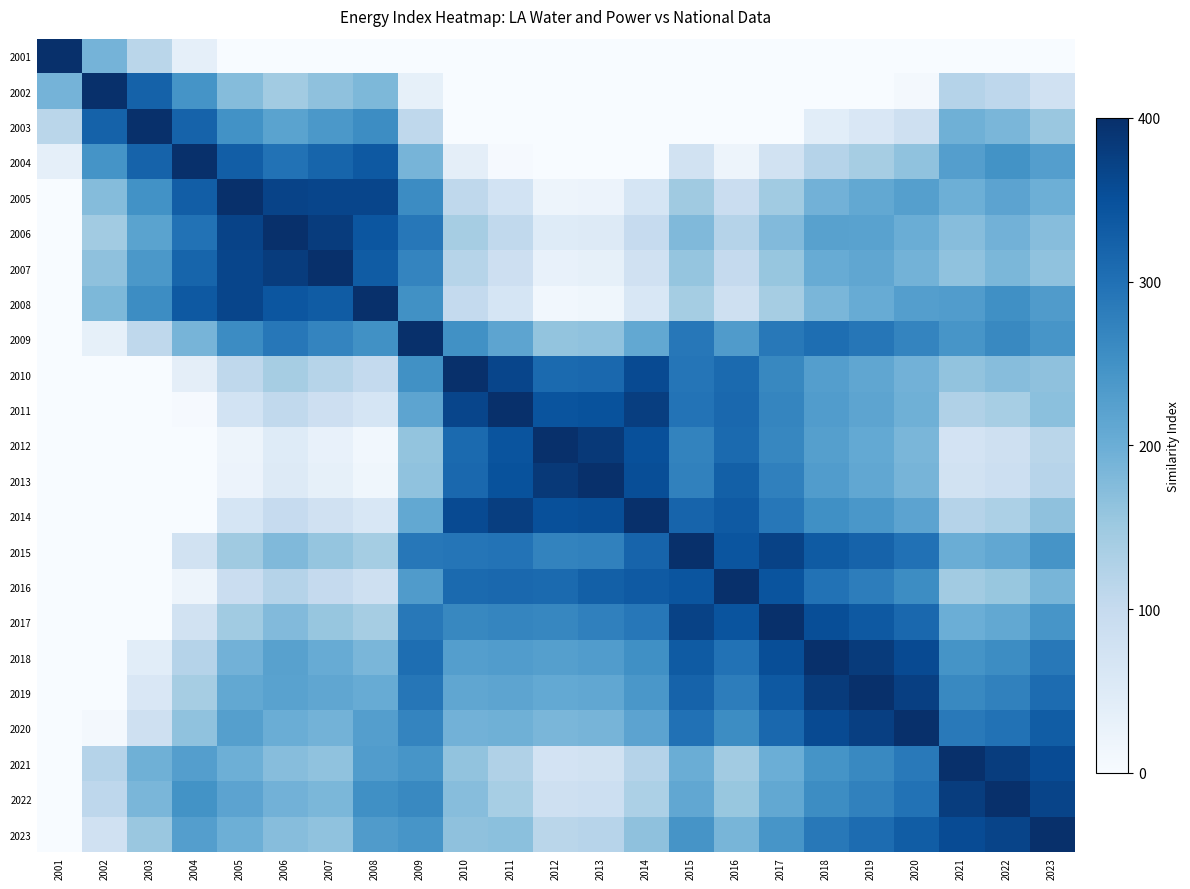

Reading left to right, extract all data points from this chart.

2001: 2001=400.0	2002=189.5	2003=114.6	2004=35.2	2005=0.0	2006=0.0	2007=0.0	2008=0.0	2009=0.0	2010=0.0	2011=0.0	2012=0.0	2013=0.0	2014=0.0	2015=0.0	2016=0.0	2017=0.0	2018=0.0	2019=0.0	2020=0.0	2021=0.0	2022=0.0	2023=0.0
2002: 2001=189.5	2002=400.0	2003=322.4	2004=245.7	2005=174.9	2006=143.9	2007=164.1	2008=182.0	2009=33.2	2010=0.0	2011=0.0	2012=0.0	2013=0.0	2014=0.0	2015=0.0	2016=0.0	2017=0.0	2018=0.0	2019=0.0	2020=8.9	2021=121.7	2022=110.8	2023=78.9
2003: 2001=114.6	2002=322.4	2003=400.0	2004=320.6	2005=249.9	2006=218.9	2007=239.0	2008=256.9	2009=108.2	2010=0.0	2011=0.0	2012=0.0	2013=0.0	2014=0.0	2015=0.0	2016=0.0	2017=0.0	2018=42.2	2019=60.1	2020=83.8	2021=196.7	2022=185.8	2023=153.9
2004: 2001=35.2	2002=245.7	2003=320.6	2004=400.0	2005=329.2	2006=298.3	2007=318.4	2008=336.3	2009=187.5	2010=38.2	2011=3.8	2012=0.0	2013=0.0	2014=0.0	2015=77.0	2016=19.9	2017=75.9	2018=121.6	2019=139.5	2020=163.2	2021=226.6	2022=247.1	2023=227.1
2005: 2001=0.0	2002=174.9	2003=249.9	2004=329.2	2005=400.0	2006=369.0	2007=365.8	2008=366.5	2009=258.3	2010=108.9	2011=74.6	2012=18.9	2013=22.1	2014=68.1	2015=147.8	2016=90.7	2017=146.6	2018=192.3	2019=210.2	2020=225.6	2021=197.6	2022=218.1	2023=198.1
2006: 2001=0.0	2002=143.9	2003=218.9	2004=298.3	2005=369.0	2006=400.0	2007=379.9	2008=341.2	2009=289.3	2010=139.9	2011=105.5	2012=49.9	2013=53.1	2014=99.1	2015=178.7	2016=121.7	2017=177.6	2018=223.3	2019=221.7	2020=200.3	2021=172.3	2022=192.8	2023=172.8
2007: 2001=0.0	2002=164.1	2003=239.0	2004=318.4	2005=365.8	2006=379.9	2007=400.0	2008=332.3	2009=269.1	2010=119.8	2011=85.4	2012=29.7	2013=32.9	2014=78.9	2015=158.6	2016=101.5	2017=157.5	2018=203.2	2019=212.7	2020=191.4	2021=163.4	2022=183.9	2023=163.9
2008: 2001=0.0	2002=182.0	2003=256.9	2004=336.3	2005=366.5	2006=341.2	2007=332.3	2008=400.0	2009=251.2	2010=101.9	2011=67.5	2012=11.8	2013=15.1	2014=61.0	2015=140.7	2016=83.7	2017=139.6	2018=185.3	2019=203.2	2020=226.9	2021=231.1	2022=251.6	2023=231.6
2009: 2001=0.0	2002=33.2	2003=108.2	2004=187.5	2005=258.3	2006=289.3	2007=269.1	2008=251.2	2009=400.0	2010=250.6	2011=216.3	2012=160.6	2013=163.8	2014=209.8	2015=289.5	2016=232.4	2017=288.3	2018=304.7	2019=291.6	2020=270.3	2021=242.3	2022=262.7	2023=242.7
2010: 2001=0.0	2002=0.0	2003=0.0	2004=38.2	2005=108.9	2006=139.9	2007=119.8	2008=101.9	2009=250.6	2010=400.0	2011=365.7	2012=310.0	2013=313.2	2014=359.2	2015=293.4	2016=309.4	2017=264.3	2018=227.1	2019=214.0	2020=192.7	2021=162.1	2022=173.0	2023=165.2
2011: 2001=0.0	2002=0.0	2003=0.0	2004=3.8	2005=74.6	2006=105.5	2007=85.4	2008=67.5	2009=216.3	2010=365.7	2011=400.0	2012=344.3	2013=347.5	2014=377.5	2015=296.5	2016=312.6	2017=267.4	2018=230.3	2019=217.2	2020=195.9	2021=127.8	2022=138.7	2023=168.3
2012: 2001=0.0	2002=0.0	2003=0.0	2004=0.0	2005=18.9	2006=49.9	2007=29.7	2008=11.8	2009=160.6	2010=310.0	2011=344.3	2012=400.0	2013=384.6	2014=350.8	2015=271.1	2016=310.9	2017=265.8	2018=226.5	2019=208.7	2020=184.9	2021=72.1	2022=83.0	2023=114.9
2013: 2001=0.0	2002=0.0	2003=0.0	2004=0.0	2005=22.1	2006=53.1	2007=32.9	2008=15.1	2009=163.8	2010=313.2	2011=347.5	2012=384.6	2013=400.0	2014=354.0	2015=274.3	2016=326.4	2017=275.5	2018=229.8	2019=211.9	2020=188.2	2021=75.3	2022=86.2	2023=118.1
2014: 2001=0.0	2002=0.0	2003=0.0	2004=0.0	2005=68.1	2006=99.1	2007=78.9	2008=61.0	2009=209.8	2010=359.2	2011=377.5	2012=350.8	2013=354.0	2014=400.0	2015=319.0	2016=335.0	2017=289.9	2018=252.7	2019=239.7	2020=218.3	2021=121.3	2022=132.2	2023=164.1
2015: 2001=0.0	2002=0.0	2003=0.0	2004=77.0	2005=147.8	2006=178.7	2007=158.6	2008=140.7	2009=289.5	2010=293.4	2011=296.5	2012=271.1	2013=274.3	2014=319.0	2015=400.0	2016=342.9	2017=370.9	2018=333.7	2019=320.6	2020=299.3	2021=201.0	2022=211.8	2023=243.8
2016: 2001=0.0	2002=0.0	2003=0.0	2004=19.9	2005=90.7	2006=121.7	2007=101.5	2008=83.7	2009=232.4	2010=309.4	2011=312.6	2012=310.9	2013=326.4	2014=335.0	2015=342.9	2016=400.0	2017=344.1	2018=298.4	2019=280.5	2020=256.8	2021=143.9	2022=154.8	2023=186.7
2017: 2001=0.0	2002=0.0	2003=0.0	2004=75.9	2005=146.6	2006=177.6	2007=157.5	2008=139.6	2009=288.3	2010=264.3	2011=267.4	2012=265.8	2013=275.5	2014=289.9	2015=370.9	2016=344.1	2017=400.0	2018=354.3	2019=336.4	2020=312.7	2021=199.9	2022=210.7	2023=242.7
2018: 2001=0.0	2002=0.0	2003=42.2	2004=121.6	2005=192.3	2006=223.3	2007=203.2	2008=185.3	2009=304.7	2010=227.1	2011=230.3	2012=226.5	2013=229.8	2014=252.7	2015=333.7	2016=298.4	2017=354.3	2018=400.0	2019=382.1	2020=358.4	2021=245.6	2022=256.4	2023=288.4
2019: 2001=0.0	2002=0.0	2003=60.1	2004=139.5	2005=210.2	2006=221.7	2007=212.7	2008=203.2	2009=291.6	2010=214.0	2011=217.2	2012=208.7	2013=211.9	2014=239.7	2015=320.6	2016=280.5	2017=336.4	2018=382.1	2019=400.0	2020=376.3	2021=263.5	2022=274.3	2023=306.3
2020: 2001=0.0	2002=8.9	2003=83.8	2004=163.2	2005=225.6	2006=200.3	2007=191.4	2008=226.9	2009=270.3	2010=192.7	2011=195.9	2012=184.9	2013=188.2	2014=218.3	2015=299.3	2016=256.8	2017=312.7	2018=358.4	2019=376.3	2020=400.0	2021=287.2	2022=298.0	2023=330.0
2021: 2001=0.0	2002=121.7	2003=196.7	2004=226.6	2005=197.6	2006=172.3	2007=163.4	2008=231.1	2009=242.3	2010=162.1	2011=127.8	2012=72.1	2013=75.3	2014=121.3	2015=201.0	2016=143.9	2017=199.9	2018=245.6	2019=263.5	2020=287.2	2021=400.0	2022=379.5	2023=357.2
2022: 2001=0.0	2002=110.8	2003=185.8	2004=247.1	2005=218.1	2006=192.8	2007=183.9	2008=251.6	2009=262.7	2010=173.0	2011=138.7	2012=83.0	2013=86.2	2014=132.2	2015=211.8	2016=154.8	2017=210.7	2018=256.4	2019=274.3	2020=298.0	2021=379.5	2022=400.0	2023=368.1
2023: 2001=0.0	2002=78.9	2003=153.9	2004=227.1	2005=198.1	2006=172.8	2007=163.9	2008=231.6	2009=242.7	2010=165.2	2011=168.3	2012=114.9	2013=118.1	2014=164.1	2015=243.8	2016=186.7	2017=242.7	2018=288.4	2019=306.3	2020=330.0	2021=357.2	2022=368.1	2023=400.0